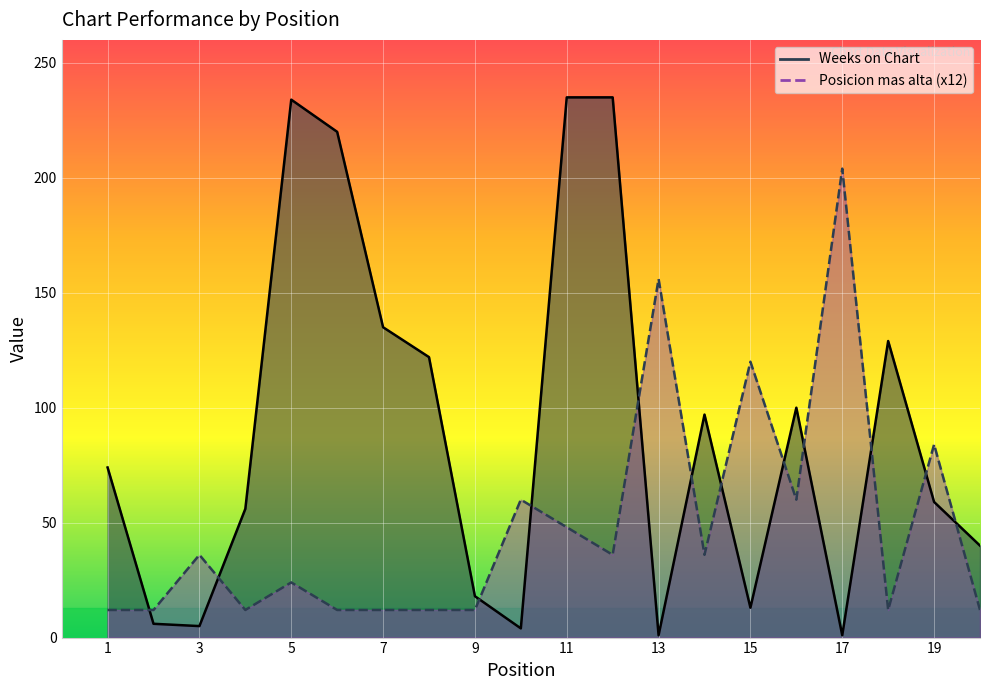

The Weeks on Chart series shows 235 at 11. True or false?

True